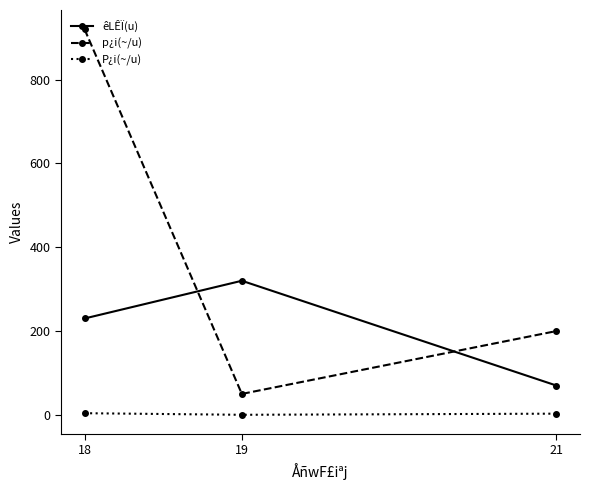

Which series changed the most between 18 and 19?

p¿i(~/u)